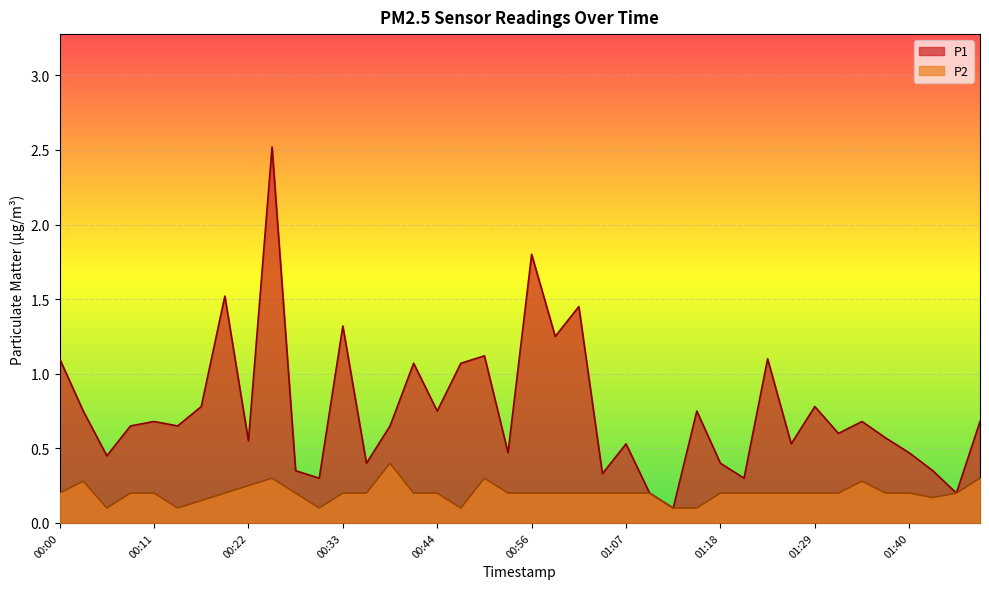

True or false: P1 and P2 intersect in this chart.

False